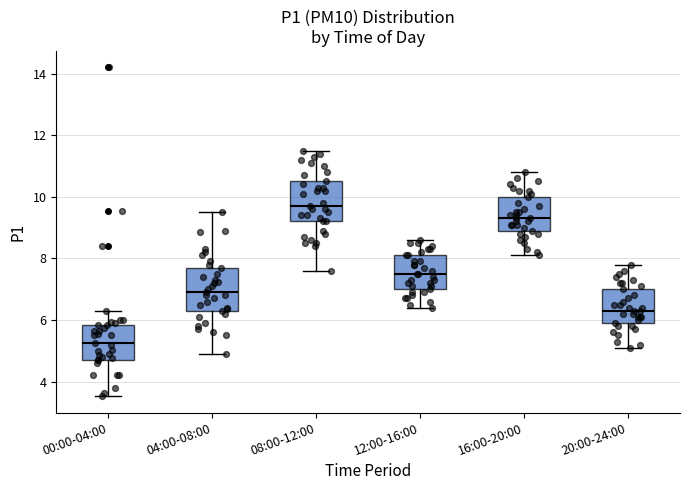

Reading left to right, read every box against the y-axis: the position of its median line, the range the box covers, and the ends of its whiskers. The values are not printed on the chart, so give them approximately, as read against the axis.

00:00-04:00: median 5.2, box 4.8 to 5.8, whiskers 3.6 to 6.4
04:00-08:00: median 7.0, box 6.4 to 7.8, whiskers 5.0 to 9.6
08:00-12:00: median 9.8, box 9.2 to 10.6, whiskers 7.6 to 11.6
12:00-16:00: median 7.6, box 7.0 to 8.2, whiskers 6.4 to 8.6
16:00-20:00: median 9.4, box 9.0 to 10.0, whiskers 8.2 to 10.8
20:00-24:00: median 6.4, box 6.0 to 7.0, whiskers 5.2 to 7.8